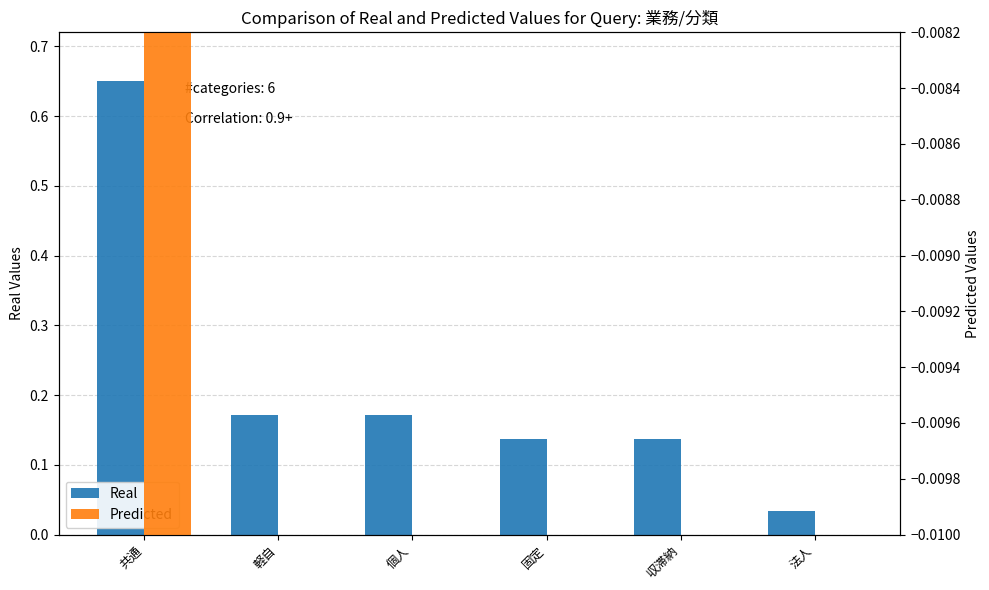

Reading left to right, extract all data points from this chart.

Real: 共通=0.7	軽自=0.2	個人=0.2	固定=0.1	収滞納=0.1	法人=0.0
Predicted: 共通=-0.0	軽自=-0.0	個人=-0.0	固定=-0.0	収滞納=-0.0	法人=-0.0